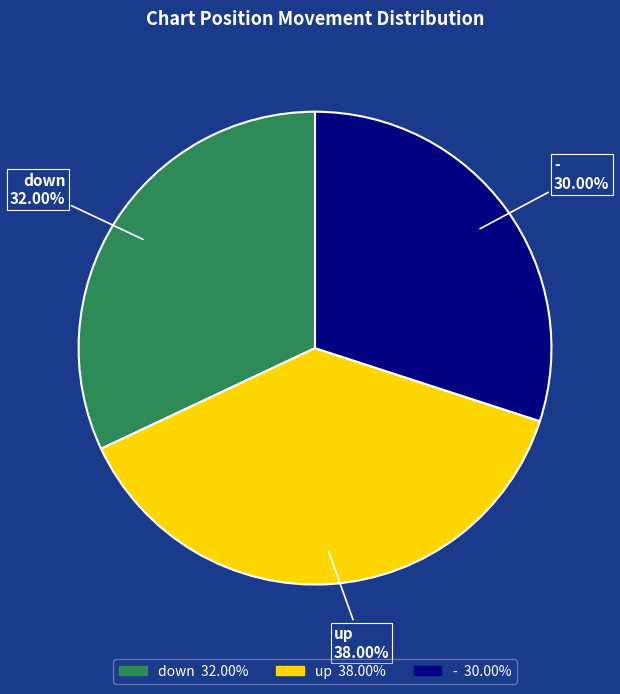

What percentage is the - slice, to the nearest percent?

30%